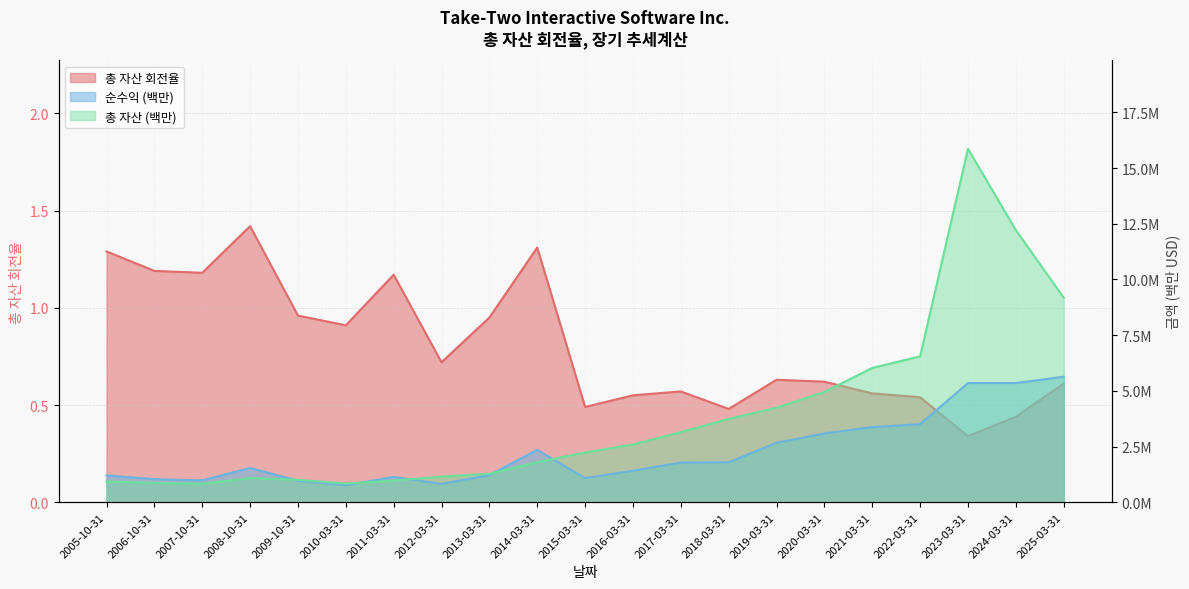

At which category is the sum across all series the highest?

2023-03-31